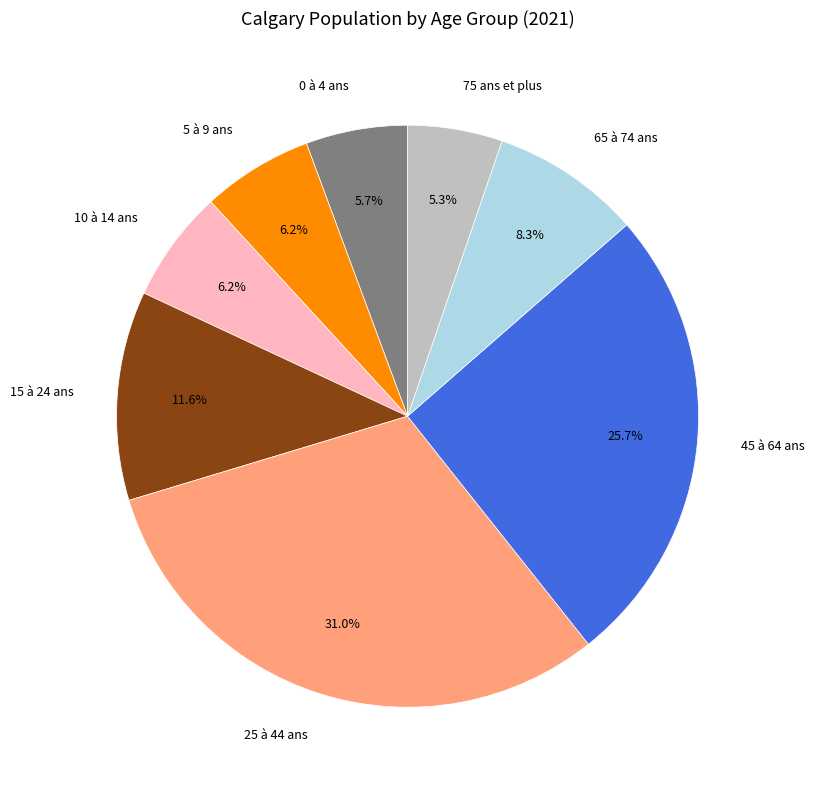

How much of the chart is everything except 45 à 64 ans?

74.3%